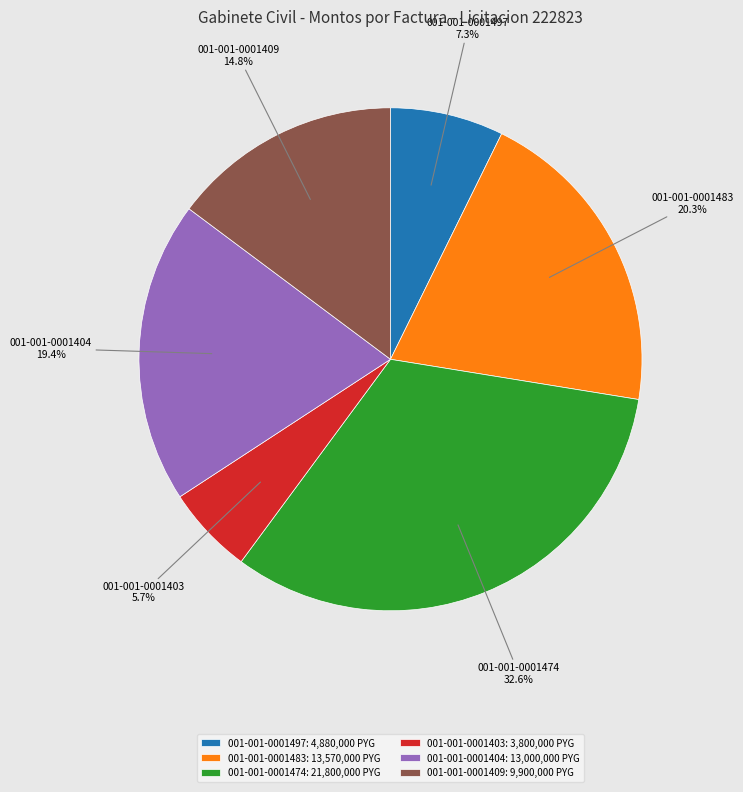

To the nearest percent, what is the average slice percentage?

17%